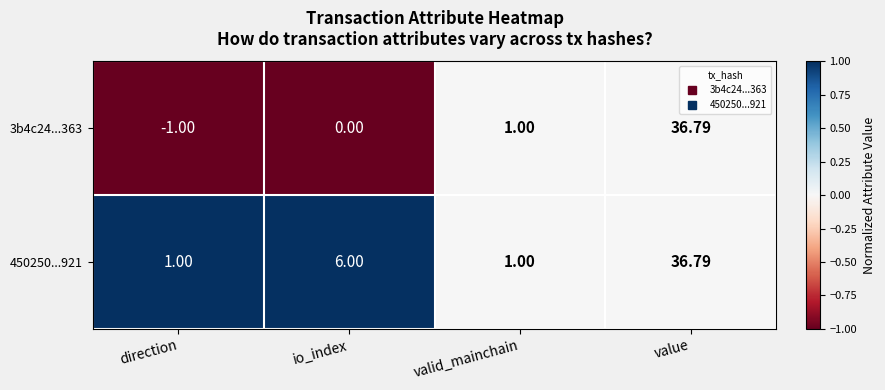

At which category is the sum across all series the highest?

value